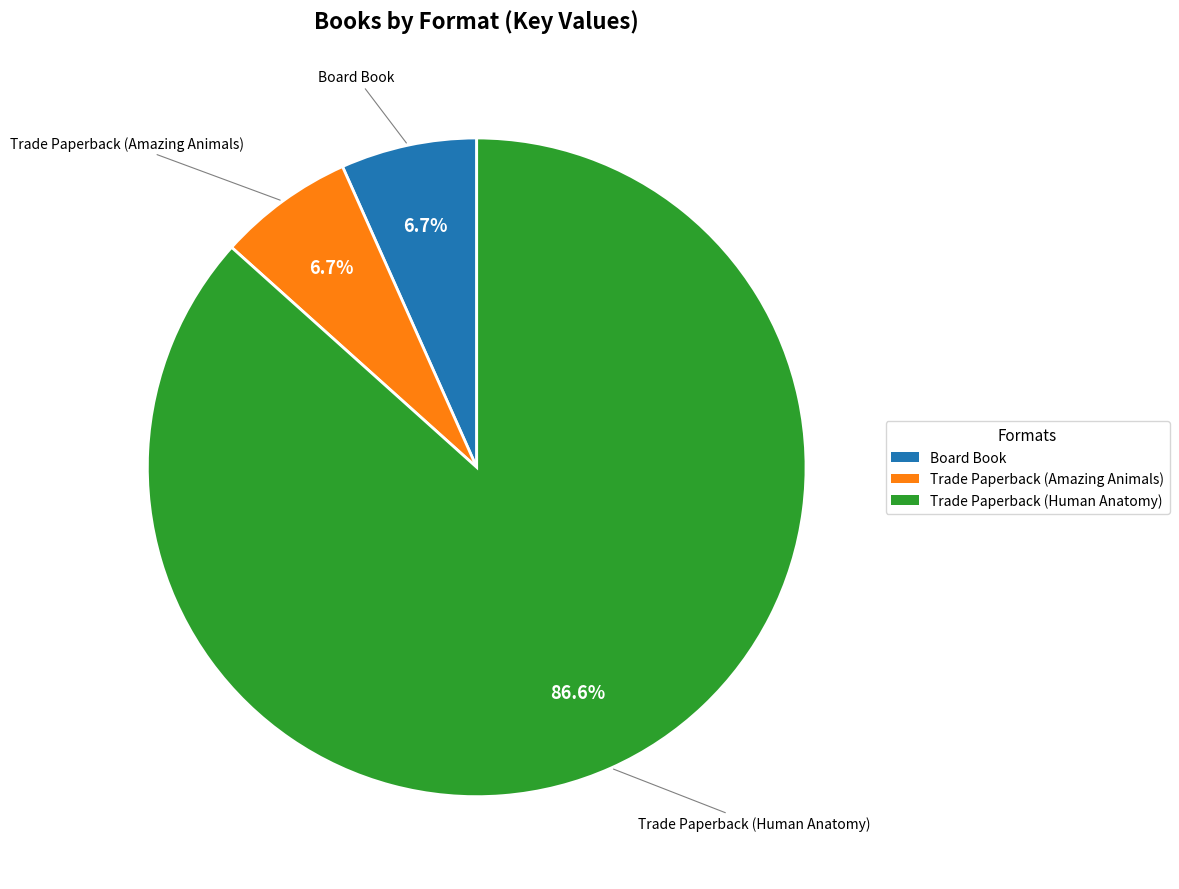

Is there any slice that represents more than half of the pie?

Yes